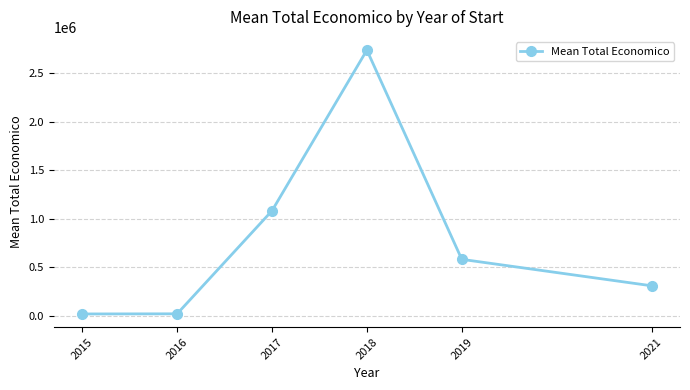

How many series are shown in this chart?

1